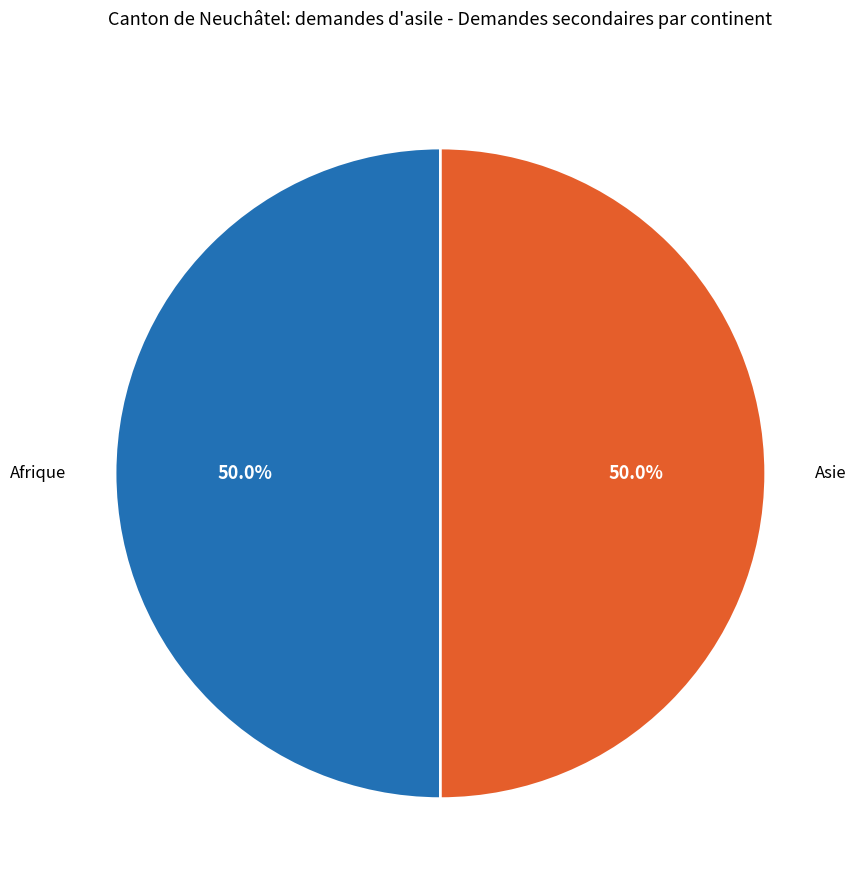

Count the number of slices in the pie.

2